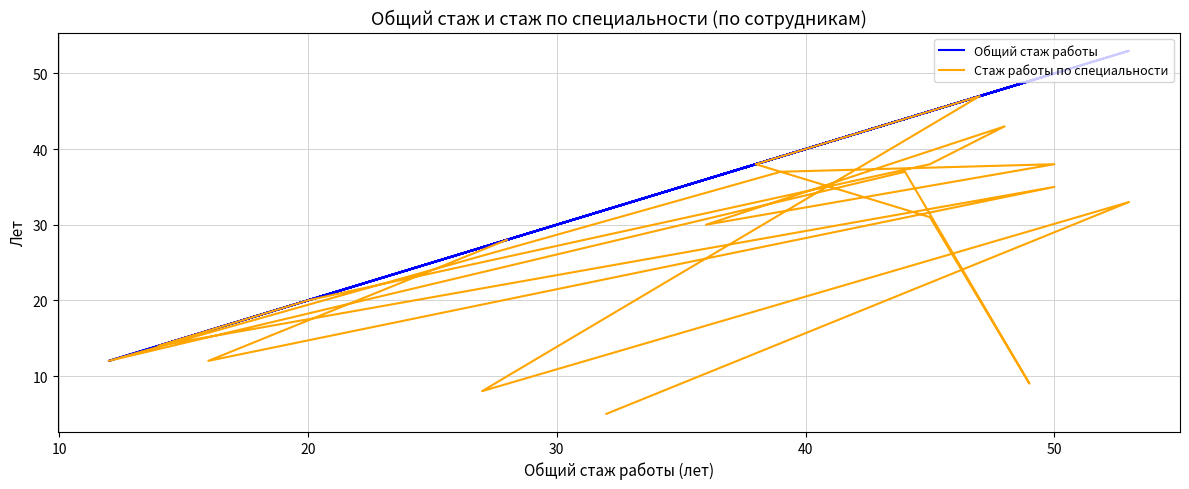

True or false: Стаж работы по специальности and Общий стаж работы intersect in this chart.

False